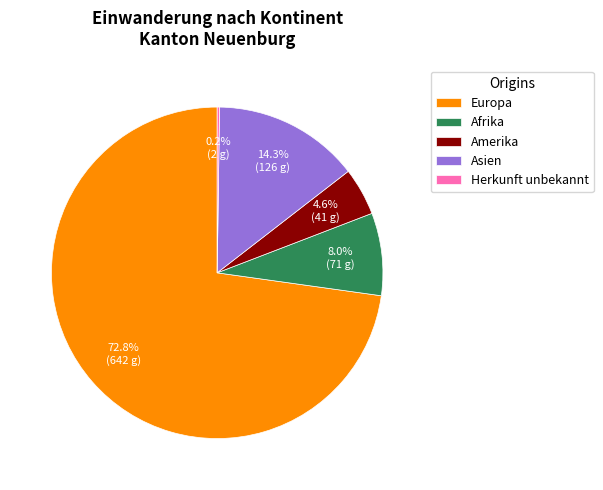

To the nearest percent, what is the average slice percentage?

20%